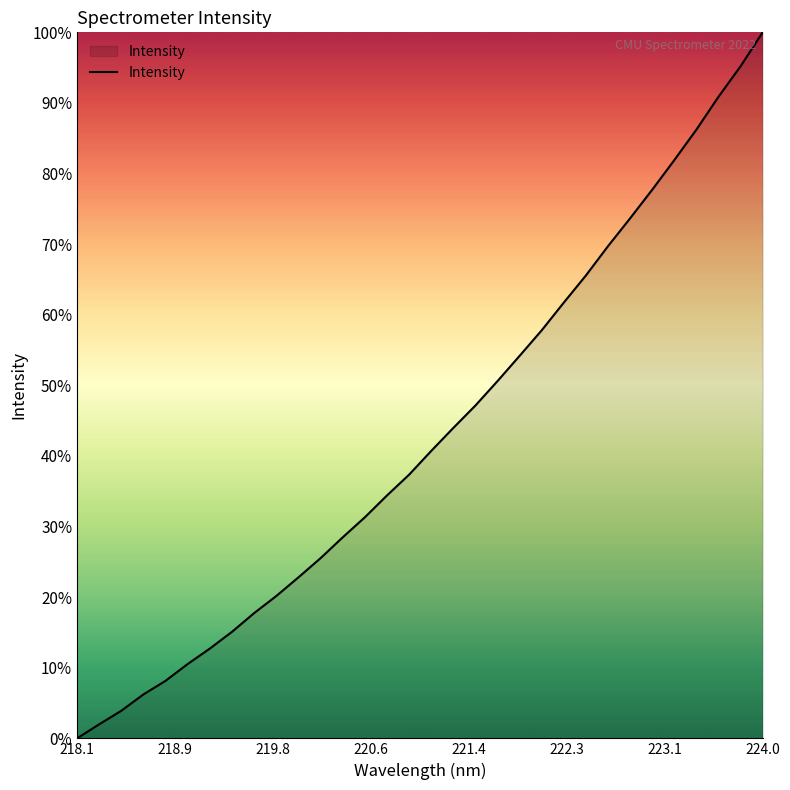

What is the difference between the maximum and minimum values?

100.0